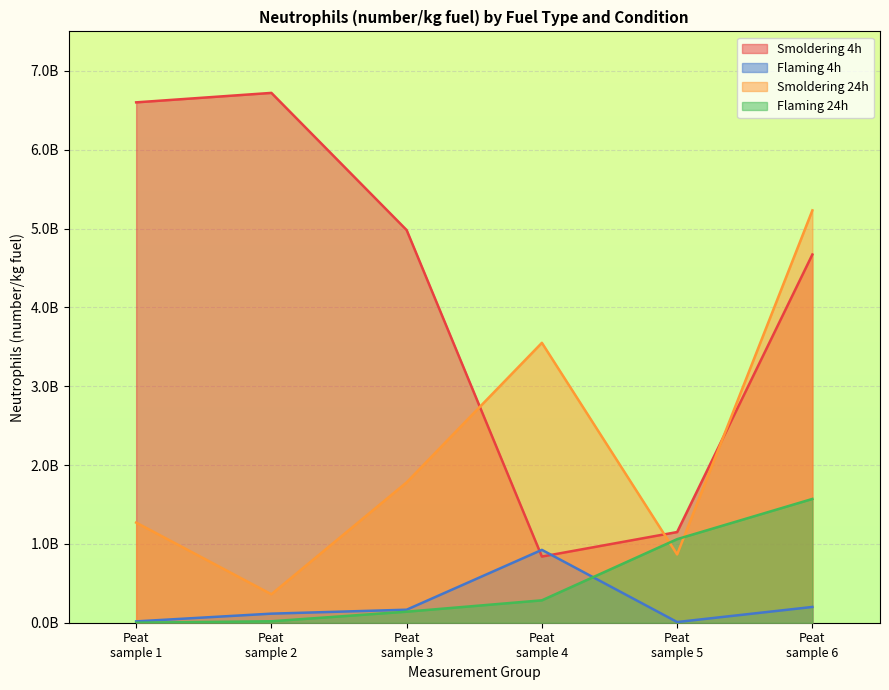

At how many categories does at least one series exceed 3990687539?

4